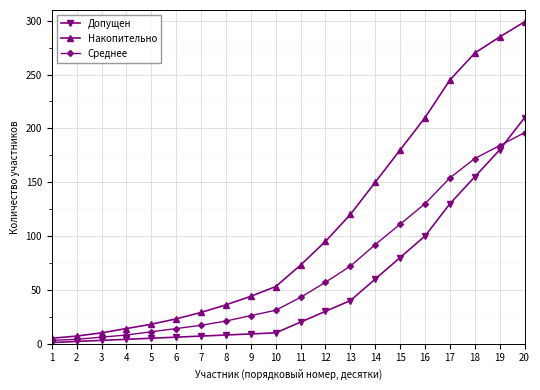

What is the maximum value shown in the chart?

299